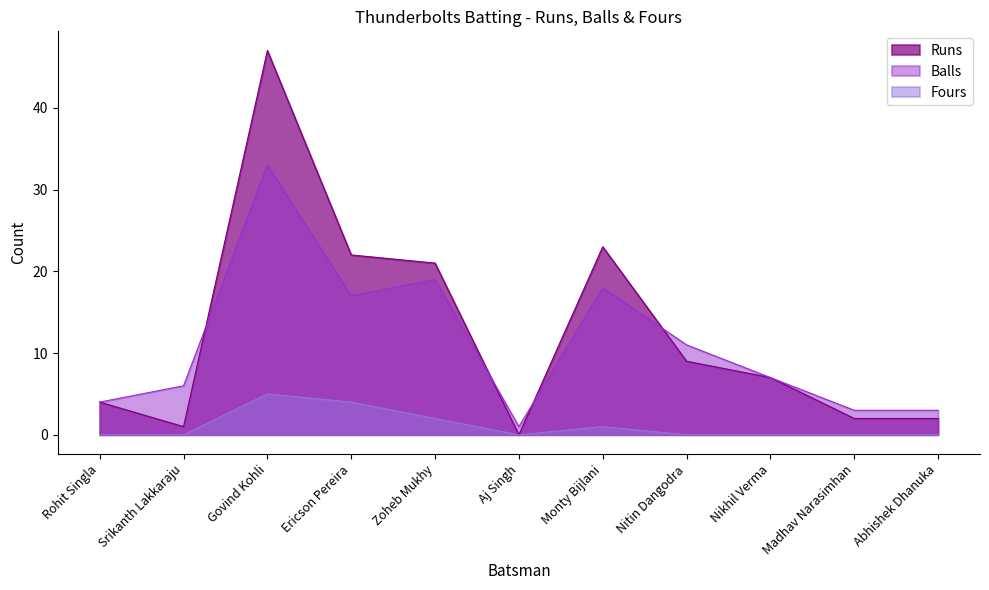

In Runs, how many points are lower than both neighbors (excluding endpoints)?

2